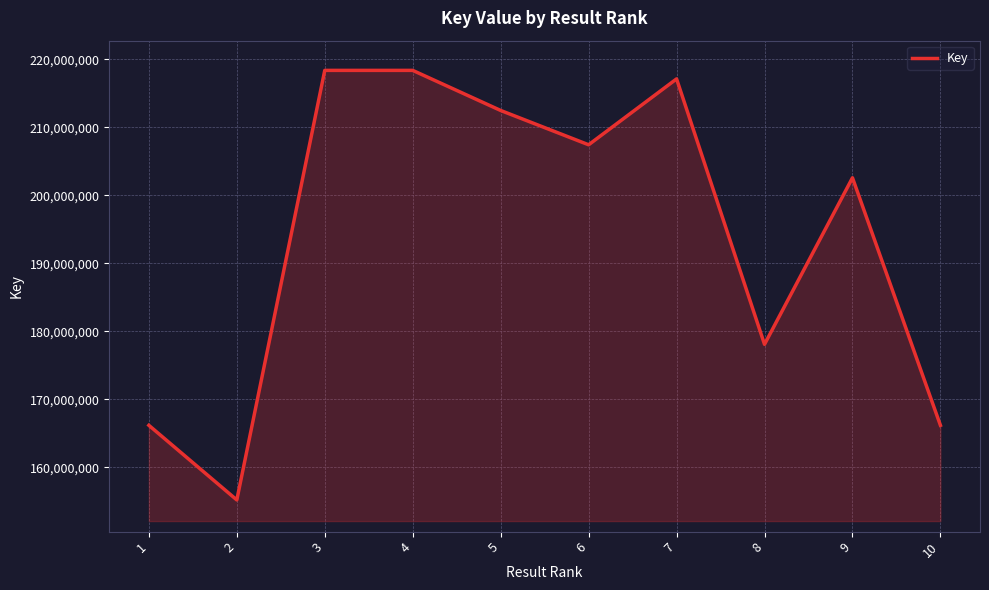

What is the sum of all values?

1941948491